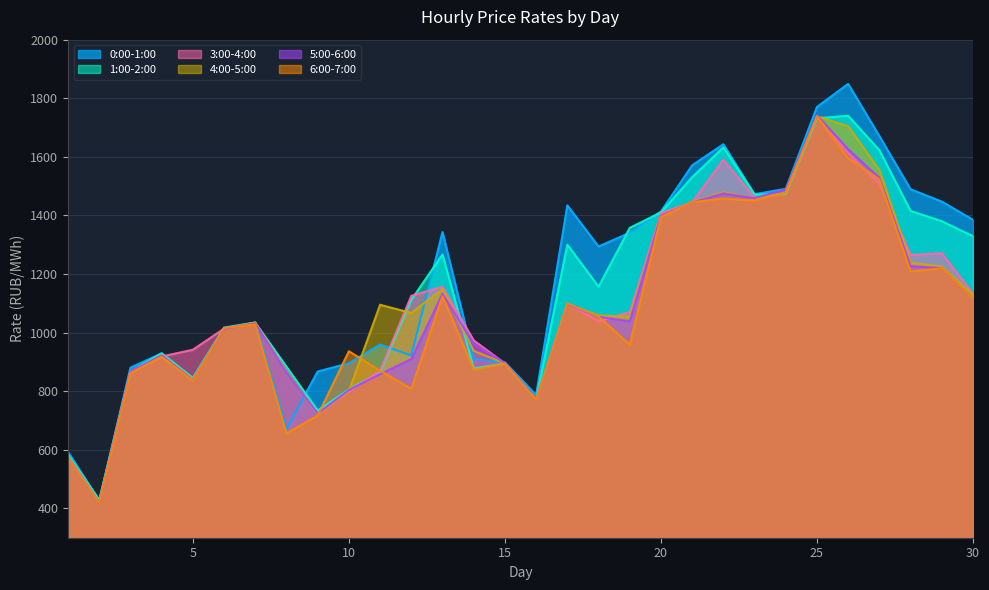

Reading left to right, list all the values displayed in this chart.

0:00-1:00: 592.9	426.2	880.5	929.4	845.9	1017.8	1034.7	671.5	867.3	895.4	959.6	921.9	1343.2	910.3	898.7	787.1	1434.5	1294.1	1341.0	1413.5	1571.1	1643.1	1472.4	1490.9	1770.5	1849.0	1670.9	1489.3	1447.3	1385.2
1:00-2:00: 583.4	429.4	867.2	929.4	845.1	1015.6	1034.1	883.8	734.0	806.2	864.9	1111.9	1266.9	877.8	894.7	772.1	1300.5	1157.2	1357.6	1410.6	1530.8	1632.6	1471.4	1472.5	1731.8	1740.3	1622.7	1415.5	1380.4	1329.3
3:00-4:00: 575.4	420.3	867.6	918.7	941.7	1013.9	1032.3	868.6	722.0	798.2	869.5	1125.8	1156.6	973.7	895.1	772.4	1098.1	1038.7	1070.5	1407.9	1445.5	1590.5	1460.9	1475.1	1738.8	1612.2	1508.5	1264.8	1271.1	1133.3
4:00-5:00: 575.6	420.1	866.4	923.1	841.3	1013.9	1034.6	866.2	722.5	801.2	1095.3	1067.1	1148.4	937.8	895.1	773.6	1096.8	1058.8	1054.9	1396.9	1446.2	1479.6	1459.3	1474.9	1738.6	1704.4	1555.0	1239.1	1225.1	1128.7
5:00-6:00: 575.9	419.4	867.3	922.3	838.8	1013.5	1031.3	864.0	724.0	804.2	858.4	909.9	1132.5	962.0	896.8	771.8	1097.6	1054.2	1038.7	1398.6	1444.4	1475.1	1459.2	1488.6	1741.7	1626.2	1528.1	1227.2	1220.0	1114.8
6:00-7:00: 575.0	419.3	862.0	917.4	836.7	1015.8	1027.8	656.0	717.2	936.6	869.9	808.7	1124.0	873.8	894.5	770.4	1099.9	1055.2	958.9	1394.9	1445.3	1457.6	1451.0	1479.8	1738.6	1596.0	1523.1	1209.0	1219.7	1114.4